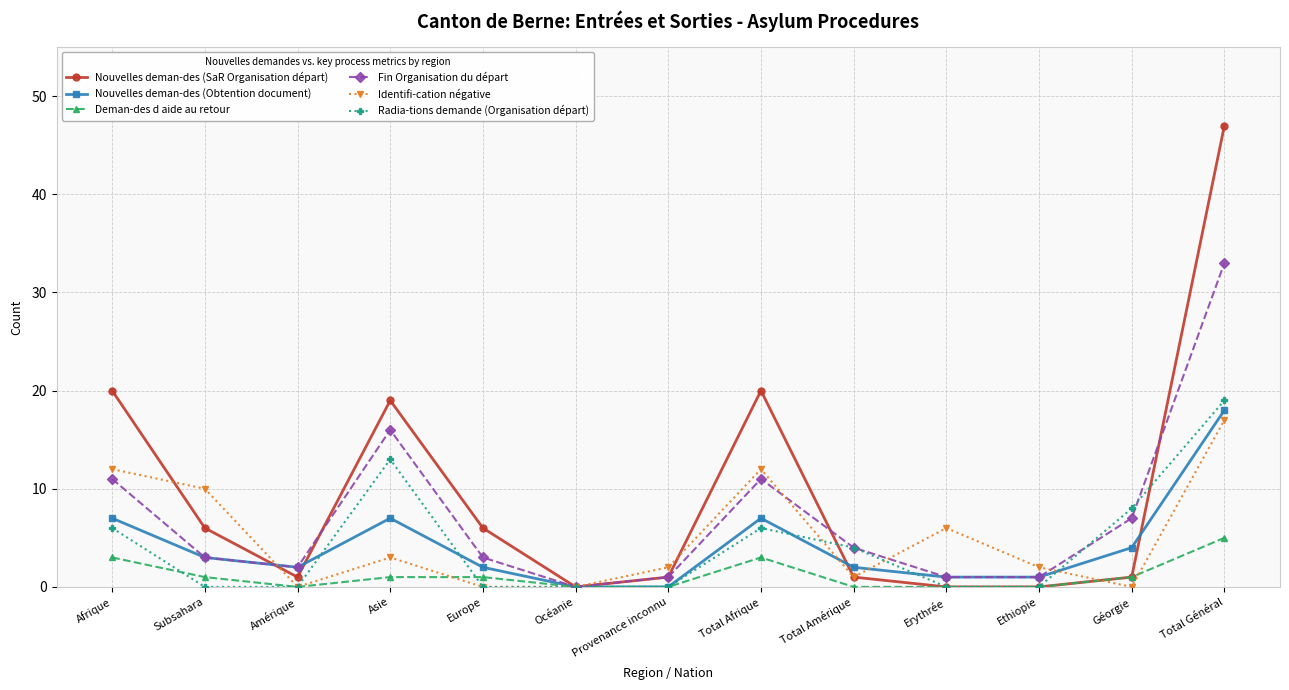

What is the label of the 13th point from the left?

Total Général